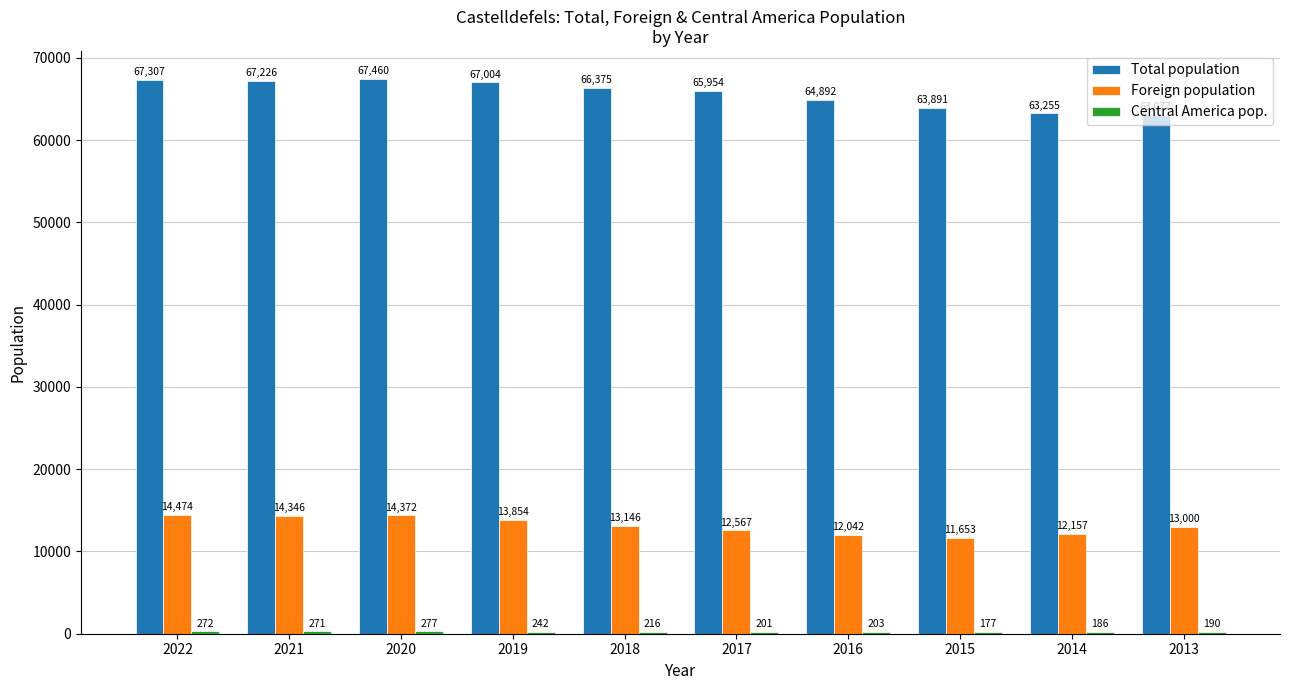

Is the value of Total population at 2015 greater than the value of Foreign population at 2020?

Yes